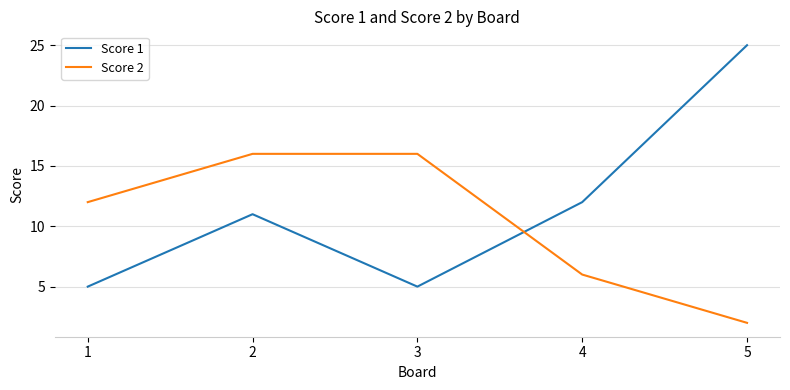

At how many categories does at least one series exceed 20?

1